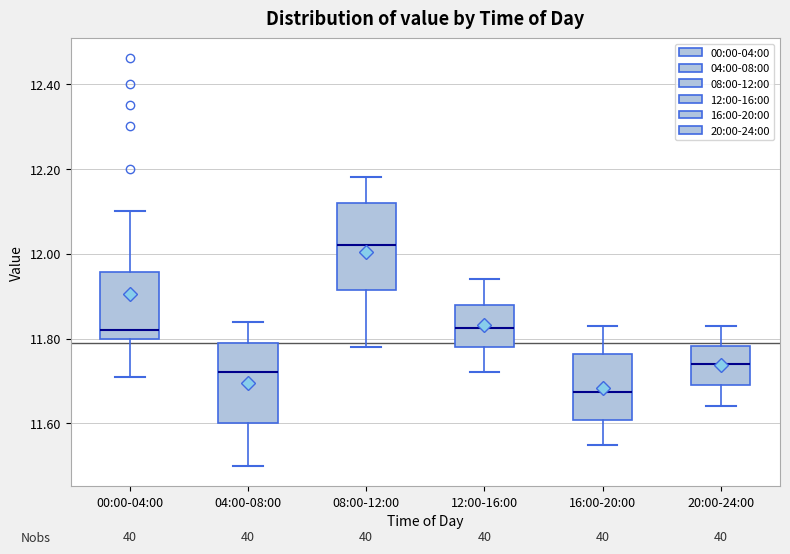

Which box has the highest median line?

08:00-12:00